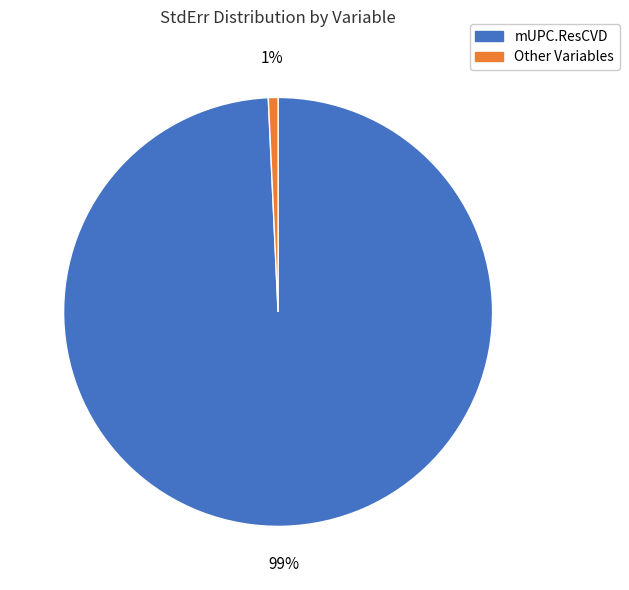

Combined, do mUPC.ResCVD and Other Variables account for over 50%?

Yes